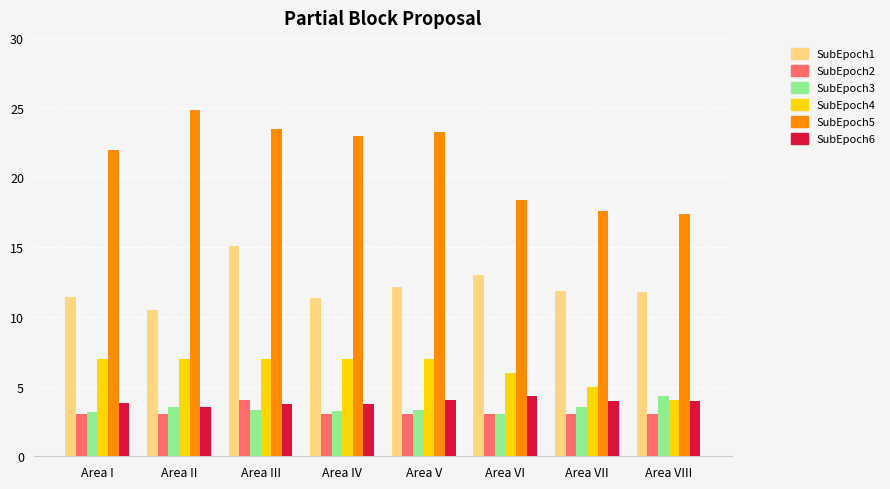

Which category has the highest value across all series?

Area II